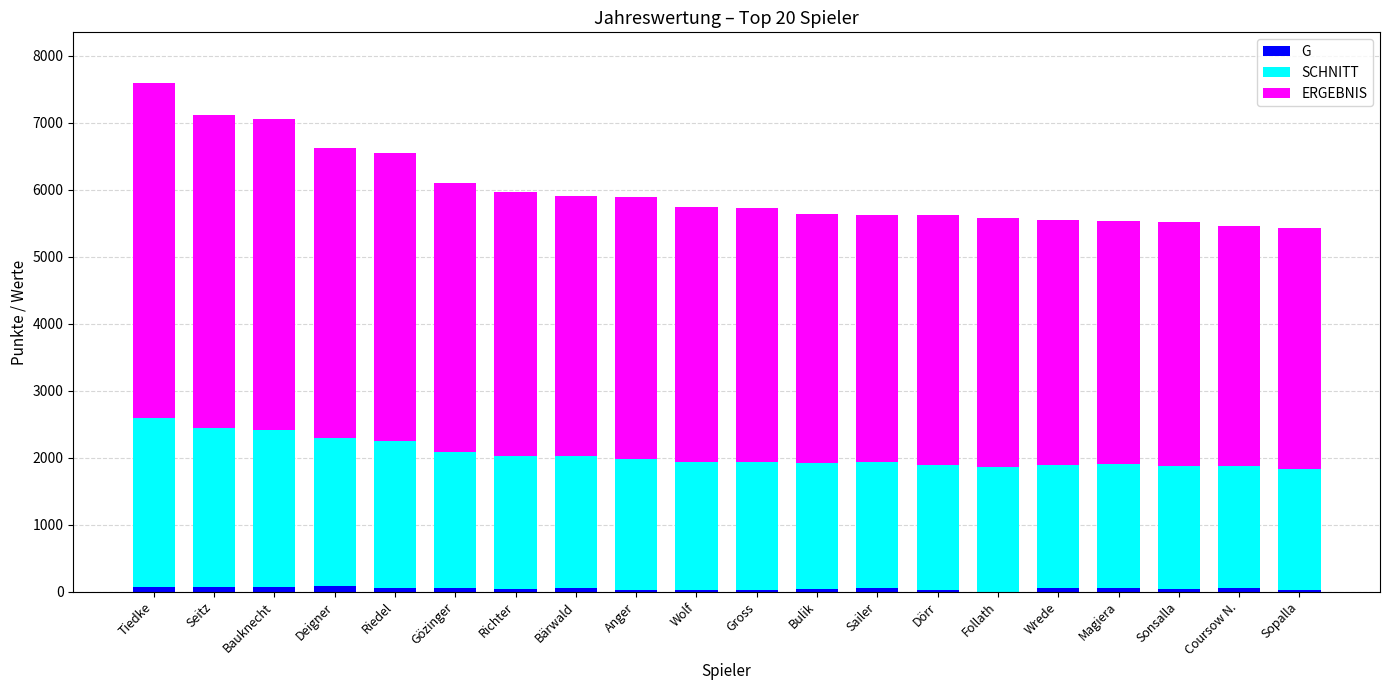

The value of G at Bulik is 63. True or false?

False